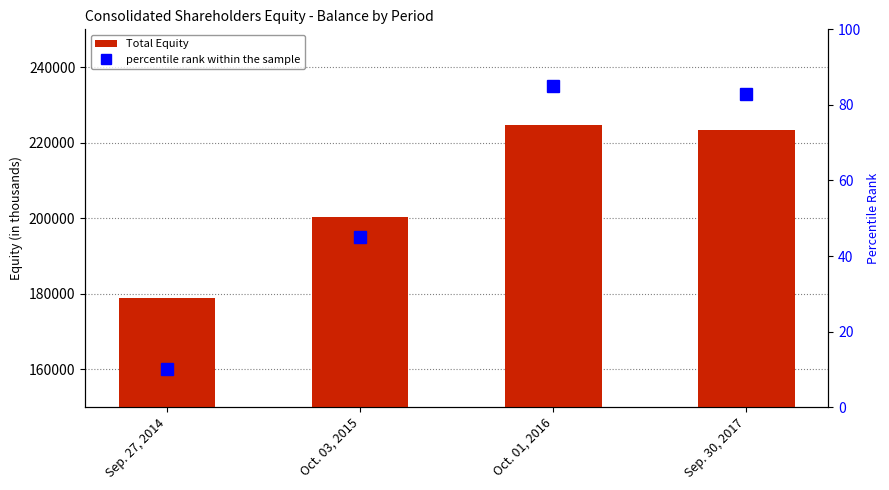

What is the label of the 2nd bar from the right?

Oct. 01, 2016